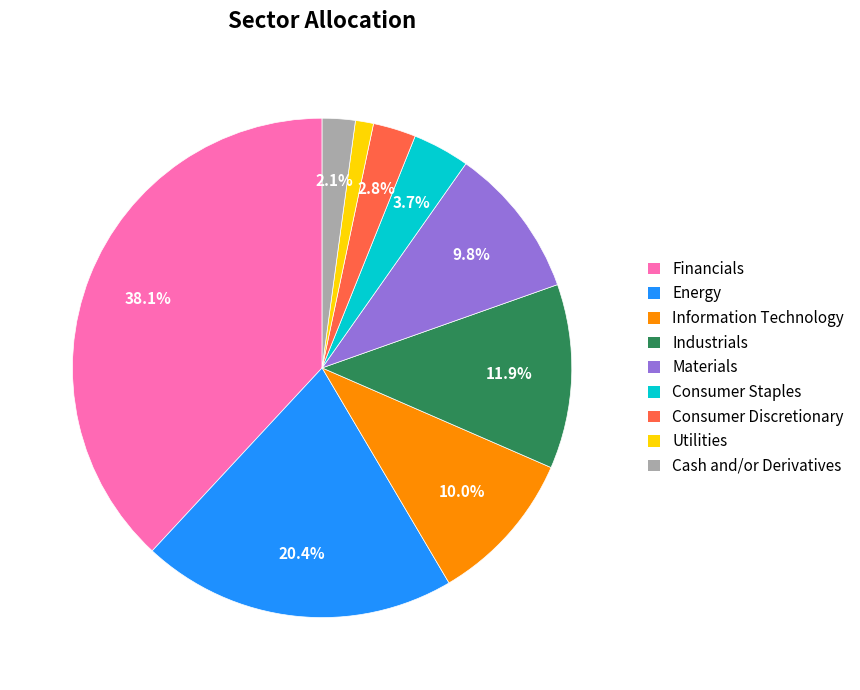

What percentage do Materials and Financials together represent?

47.9%